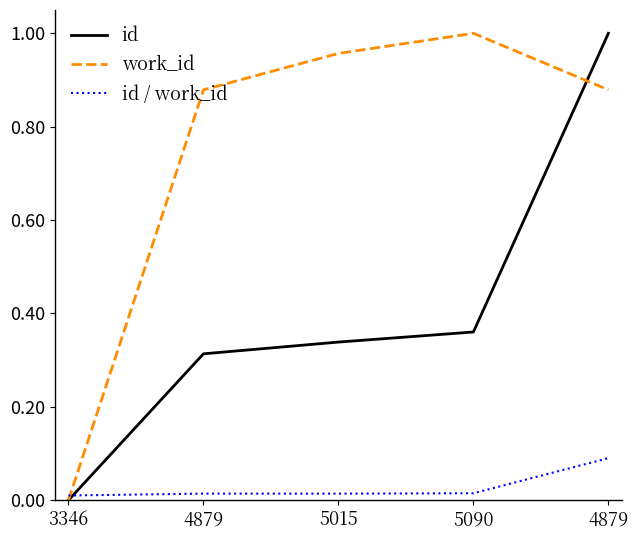

How many lines are shown in the chart?

3